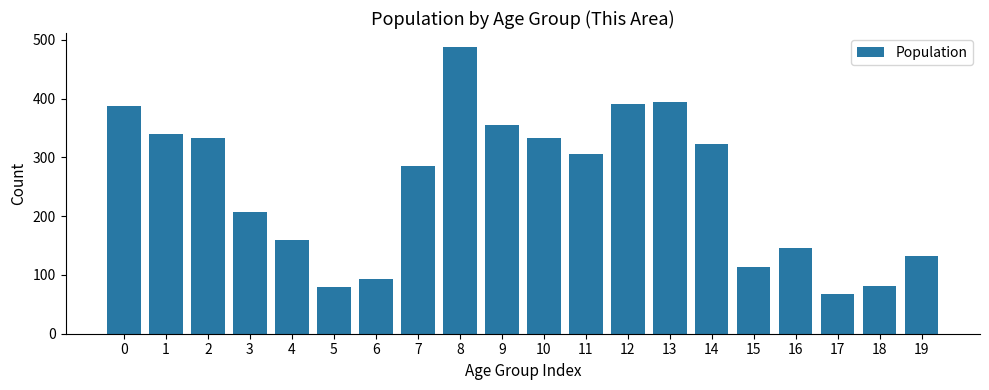

Does the chart contain any negative values?

No